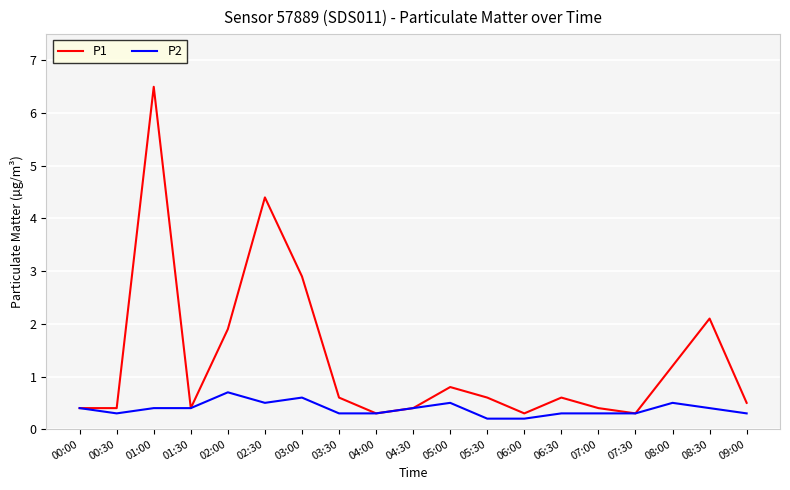

List the series in order of their peak value, lowest first.

P2, P1